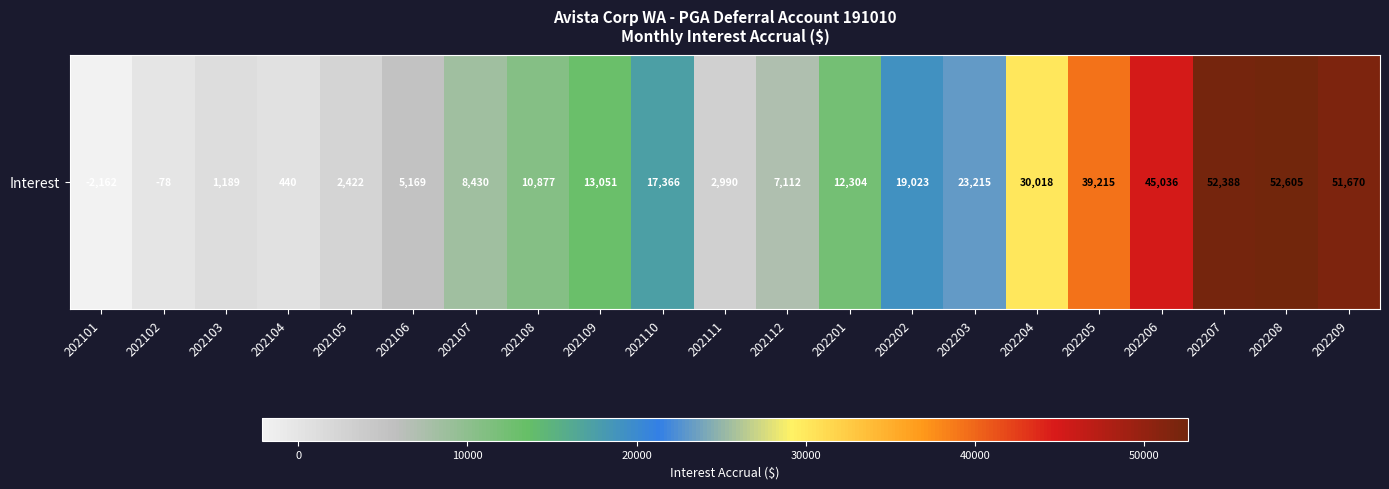

Where is the data nearest to the value 25221?

202203